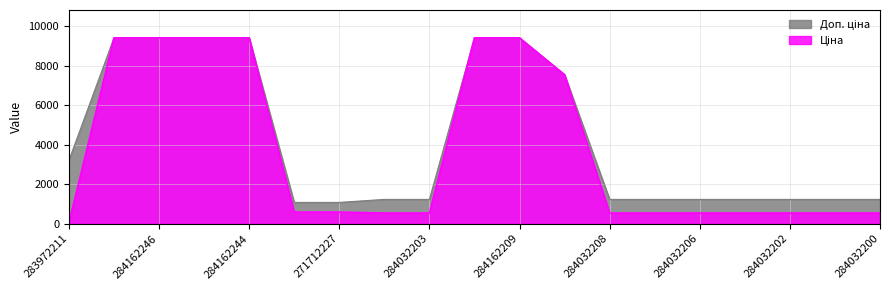

True or false: Доп. ціна and Ціна cross at least once.

False